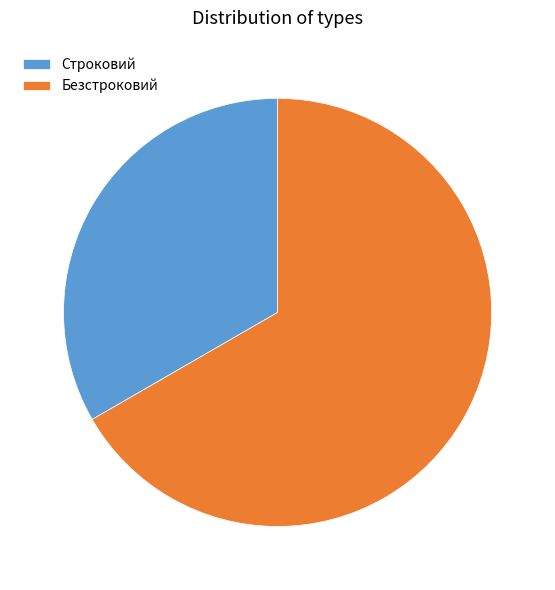

Is there a majority slice in this chart?

Yes